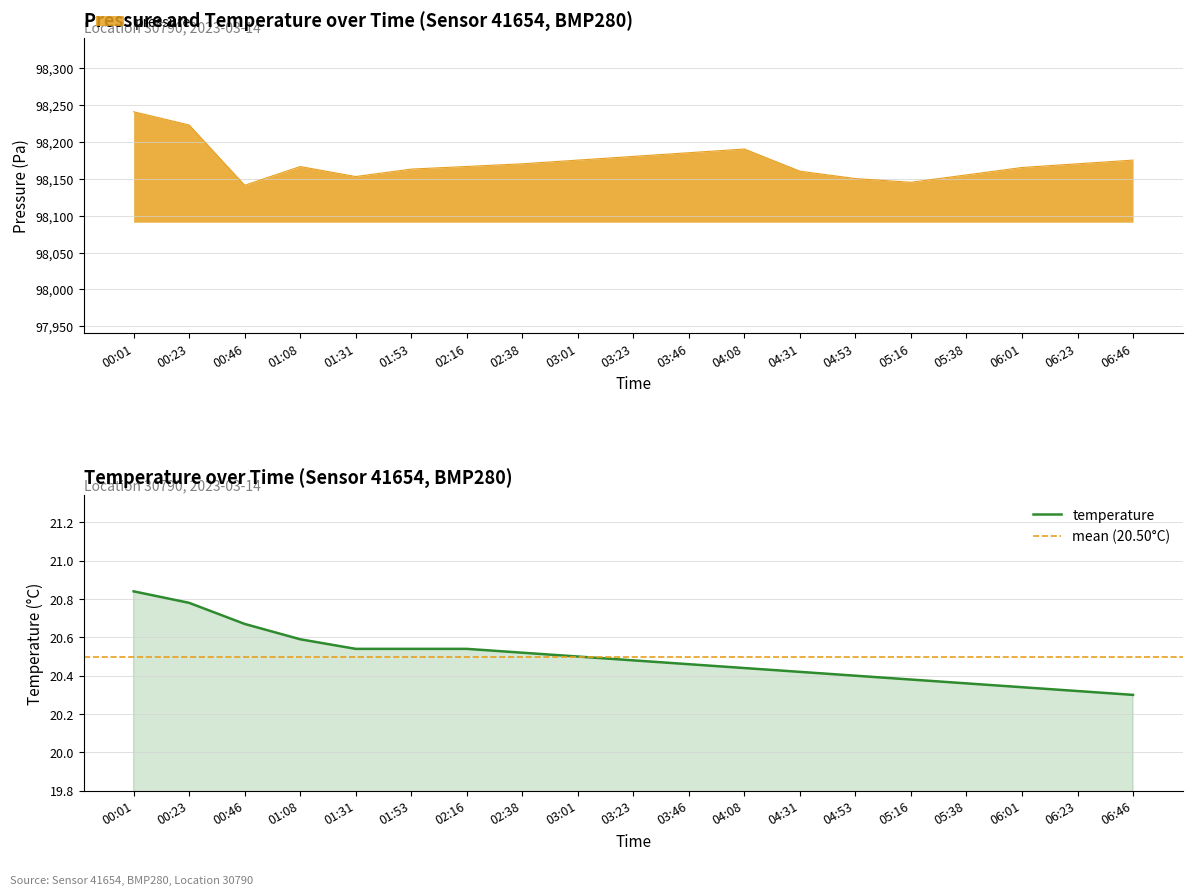

What is the smallest value displayed?

20.3